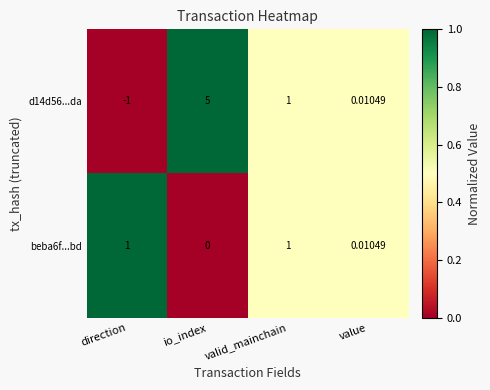

Rank the categories by d14d56...da value from lowest to highest.

direction, value, valid_mainchain, io_index